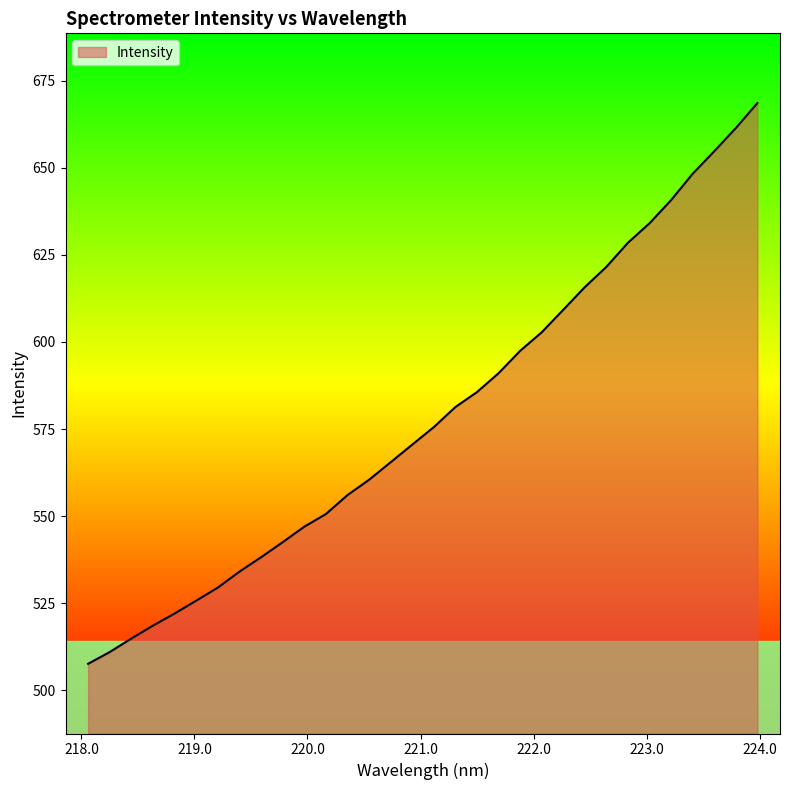

What is the difference between the maximum and minimum values?

160.9